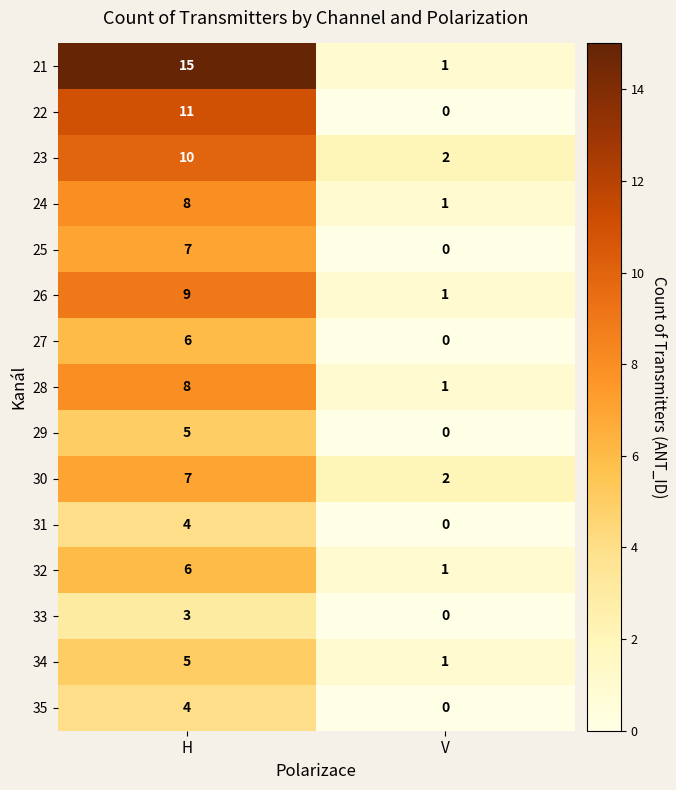

Count the number of categories in the chart.

2